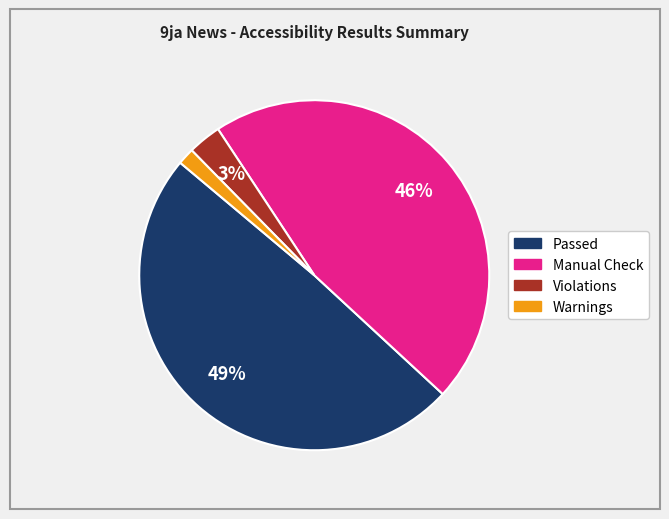

To the nearest percent, what is the average slice percentage?

25%